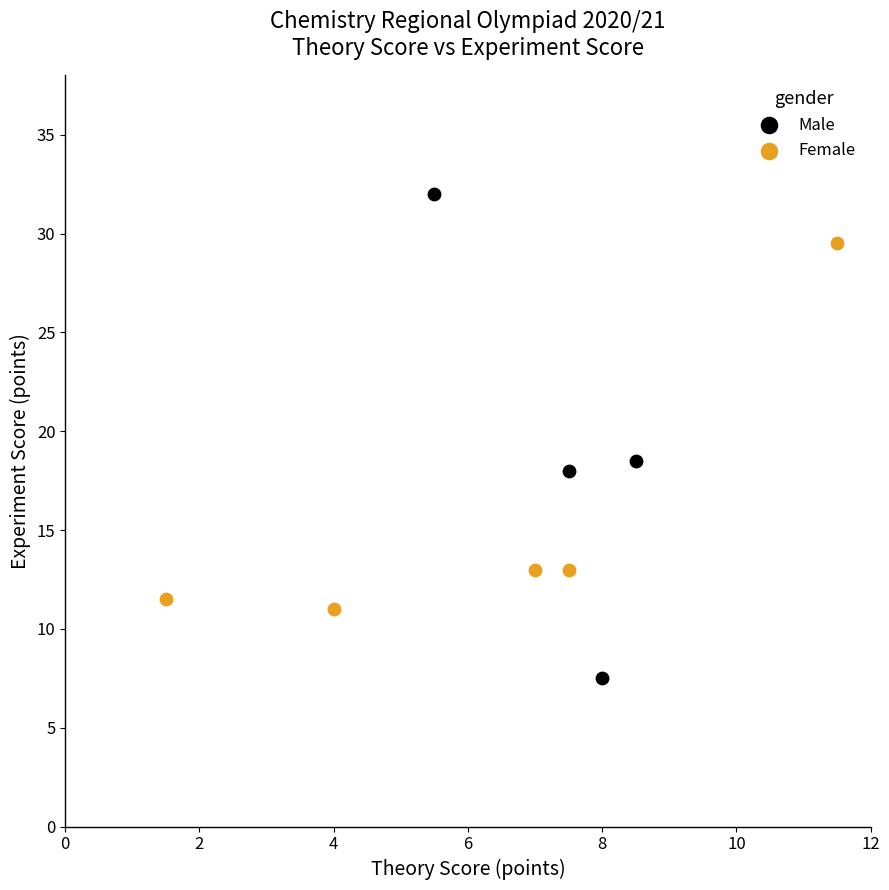

Which series has the widest spread of Y values?

Male